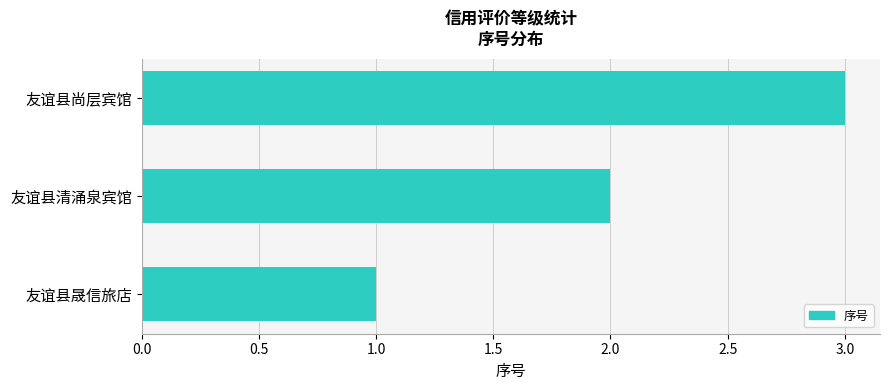

True or false: the data shows 1 at 友谊县晟信旅店.

True